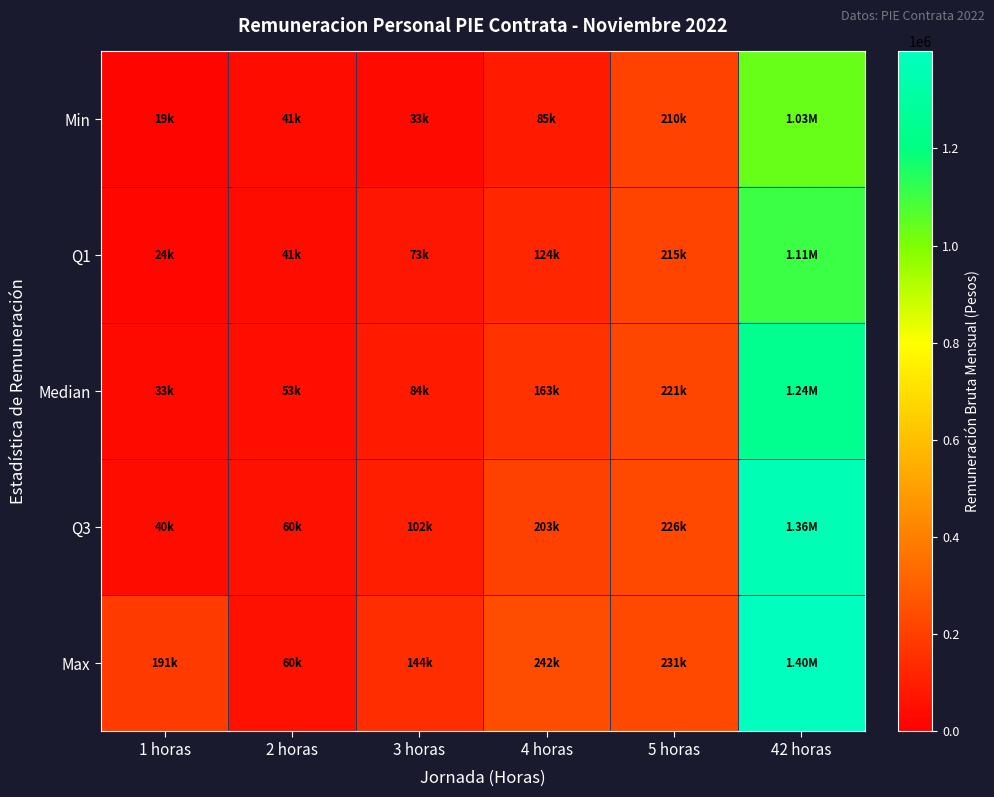

Which series has the largest total across all categories?

Max